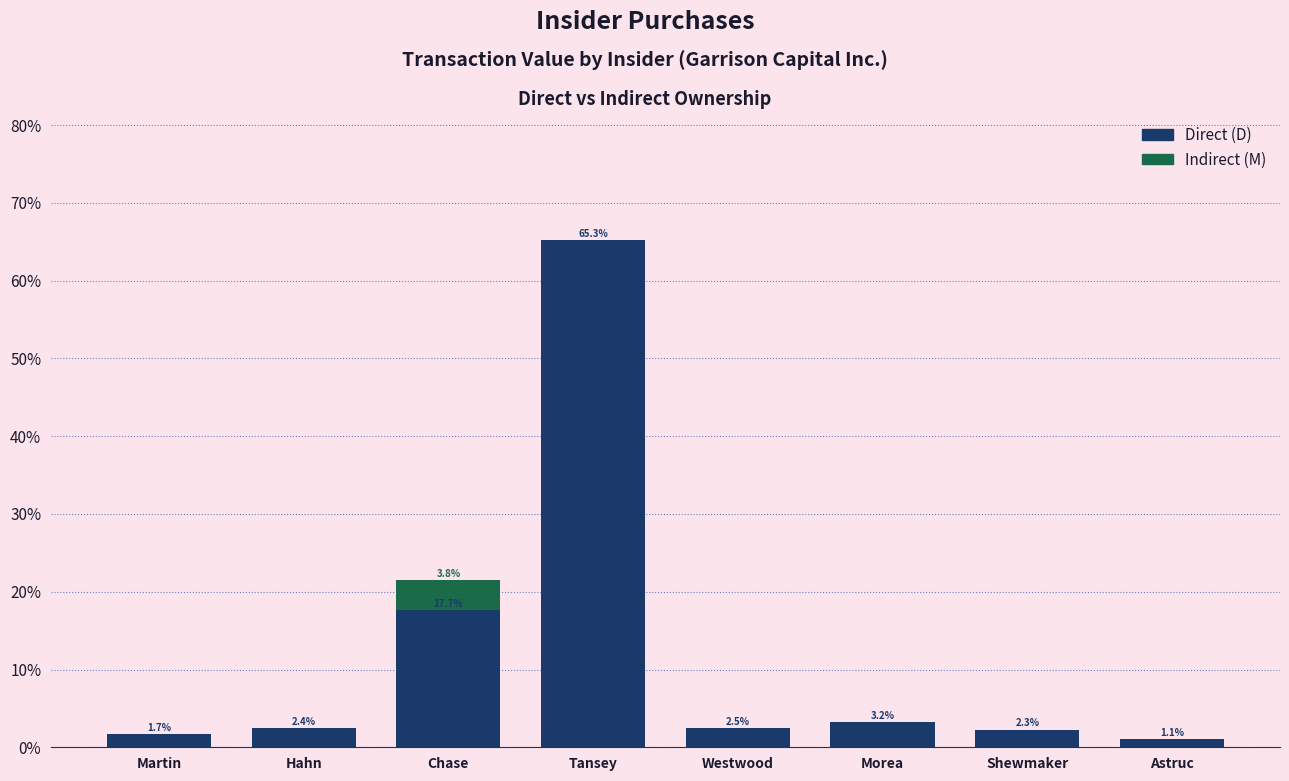

At which category is the sum across all series the highest?

Tansey